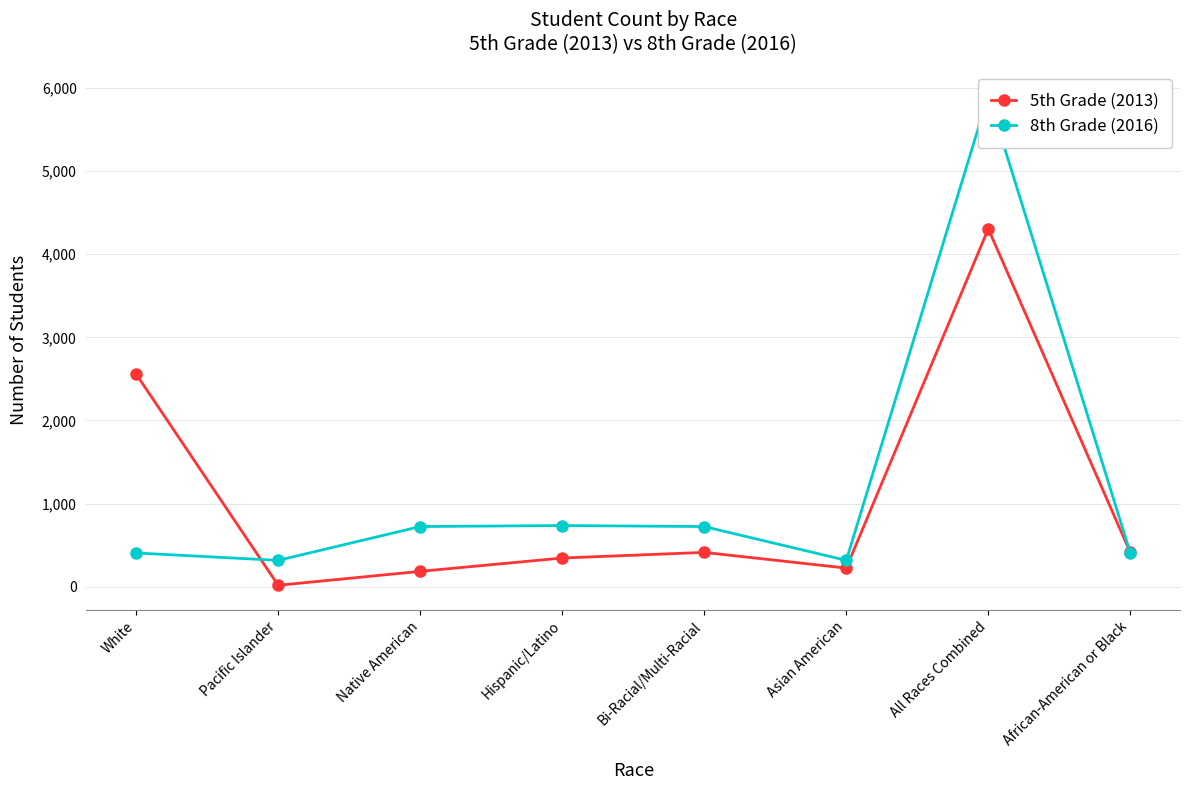

Which category has the lowest value in the 8th Grade (2016) series?

Pacific Islander